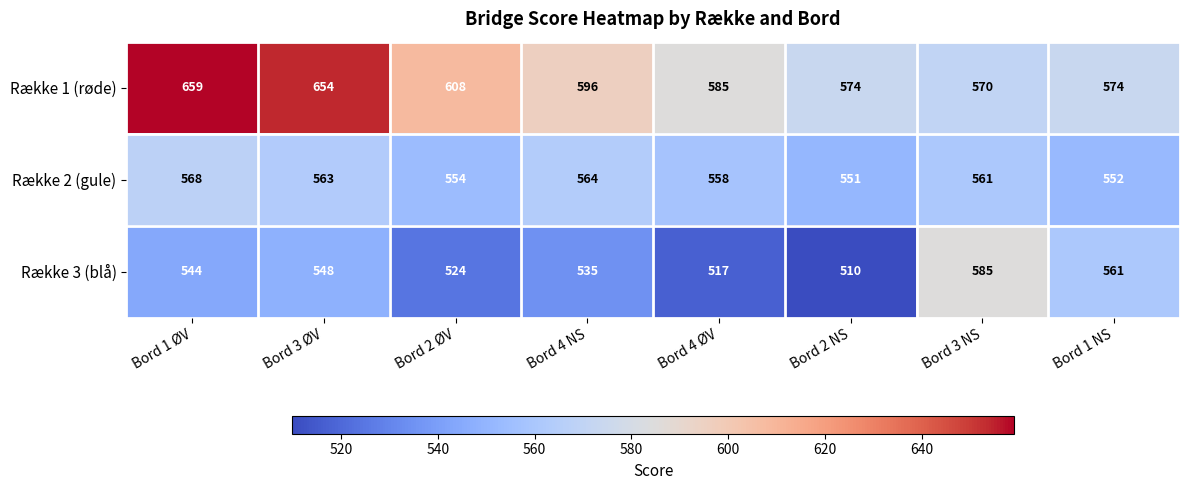

The value of Række 2 (gule) at Bord 4 ØV is 233. True or false?

False